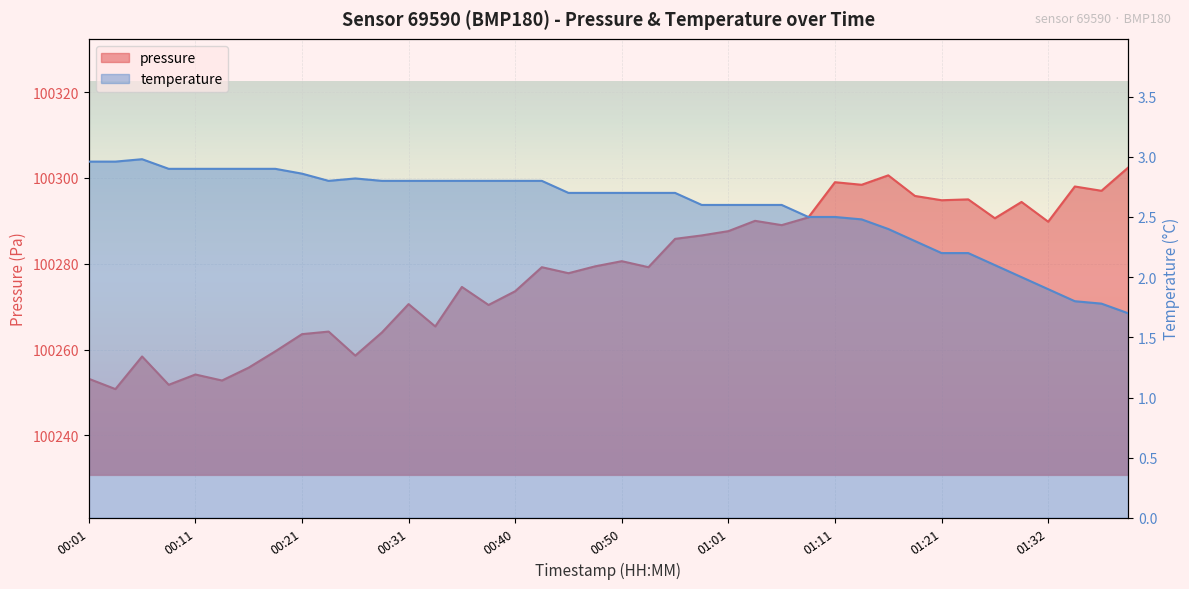

Where is the first local maximum for pressure?

00:06